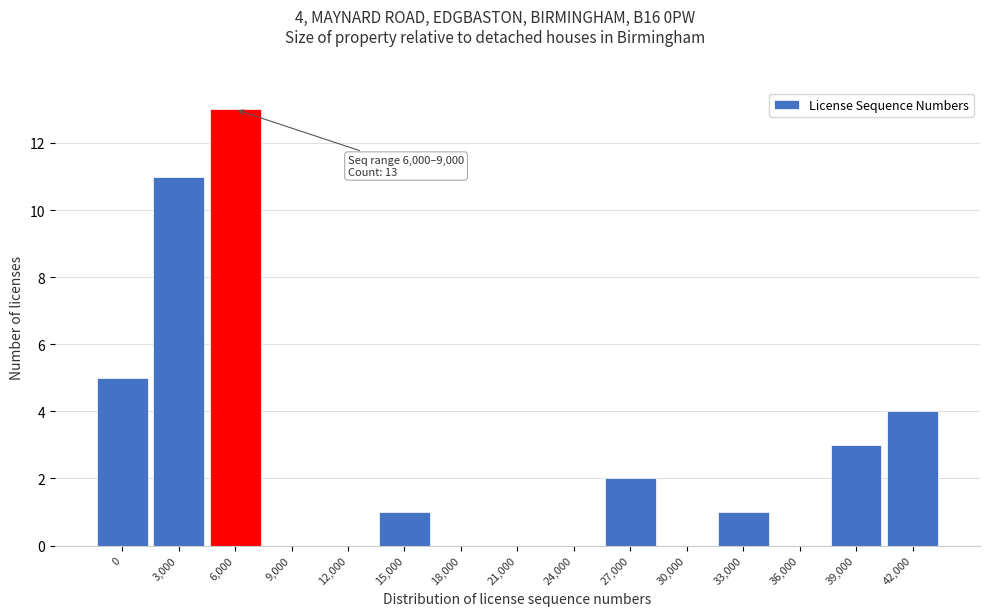

Reading right to left, transcribe all the data shown in this chart.

42,000=4	39,000=3	36,000=0	33,000=1	30,000=0	27,000=2	24,000=0	21,000=0	18,000=0	15,000=1	12,000=0	9,000=0	6,000=13	3,000=11	0=5